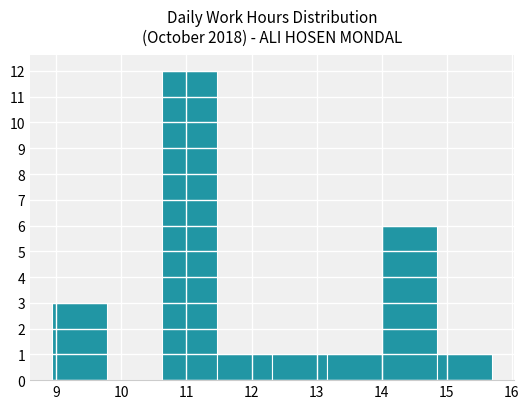

What is the height of the bar covering 13.2 to 14.0 on the x-axis? Neither the bar edges nor the heights are printed on the chart, so give them approximately, as read against the axes.

1